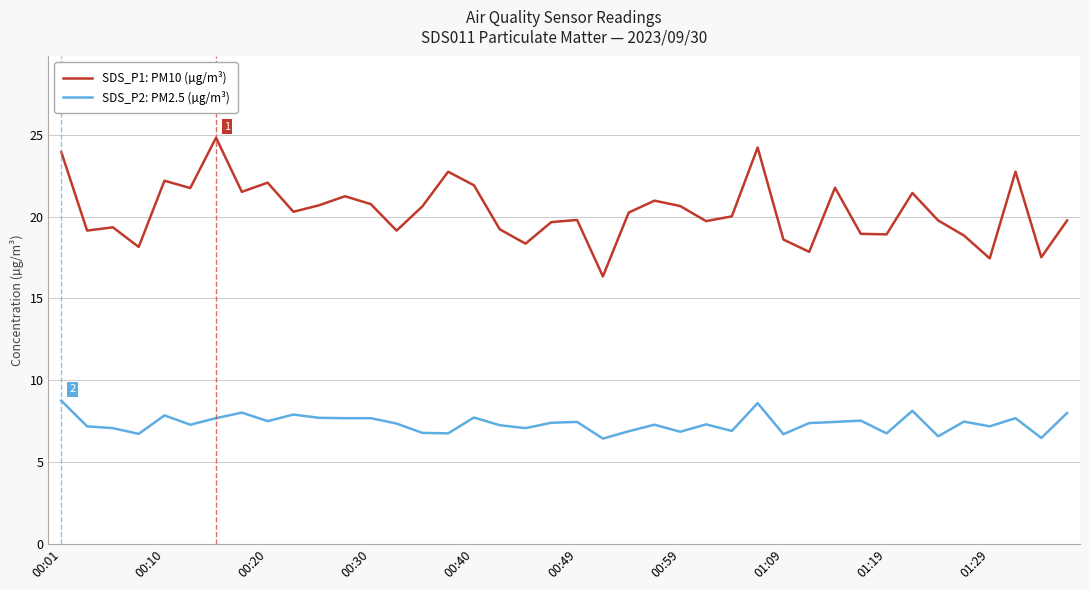

What is the greatest value displayed?

24.8